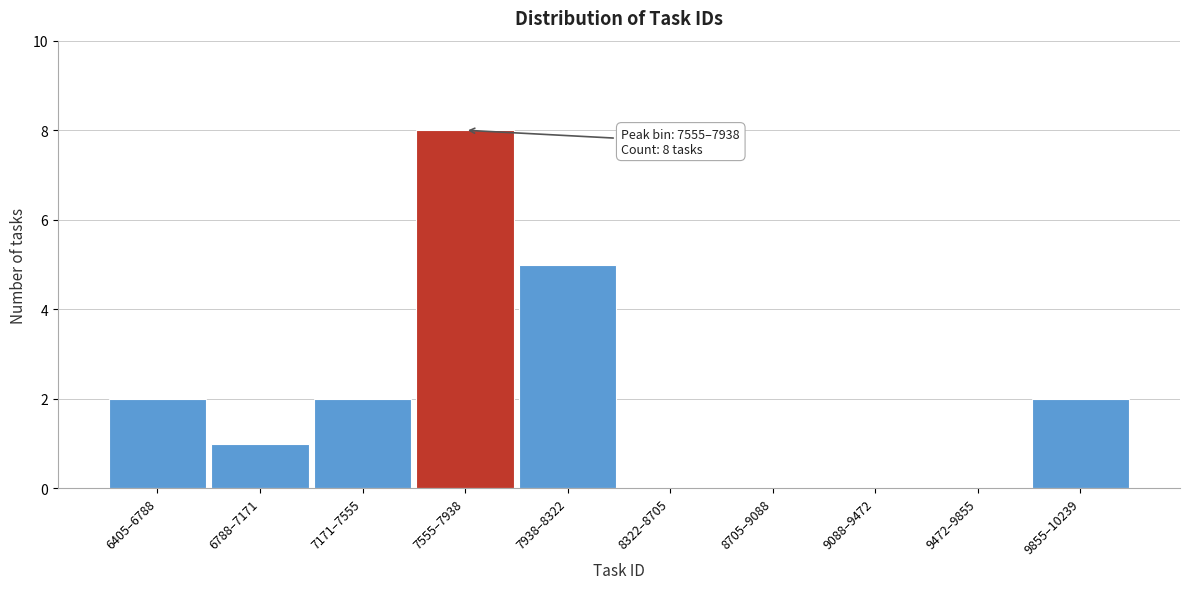

Reading left to right, what are all the values shown in this chart?

6405–6788=2	6788–7171=1	7171–7555=2	7555–7938=8	7938–8322=5	8322–8705=0	8705–9088=0	9088–9472=0	9472–9855=0	9855–10239=2